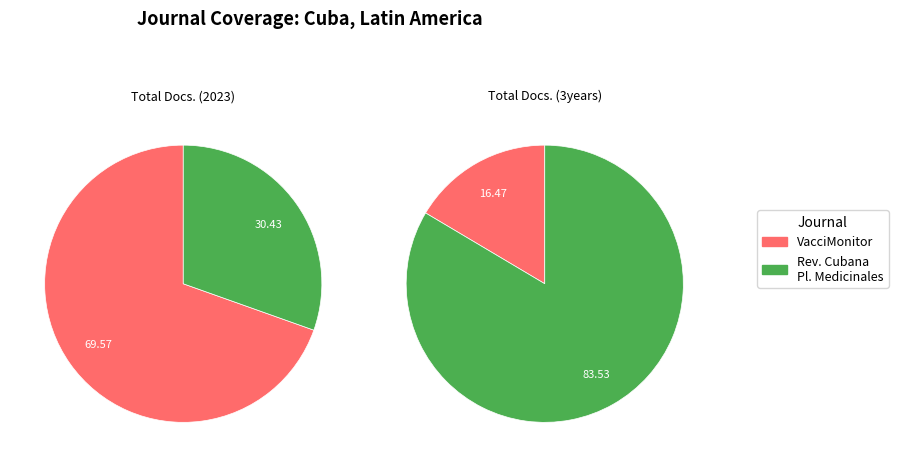

How much of the chart is everything except Revista Cubana de Plantas Medicinales?

69.6%